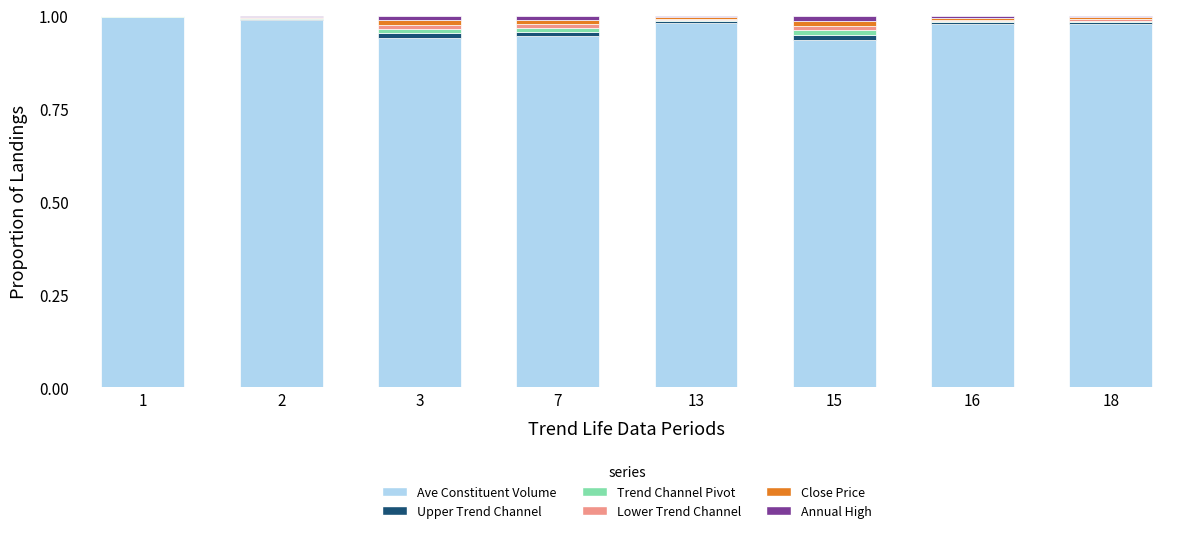

The value of Ave Constituent Volume at 1 is 1.0. True or false?

True